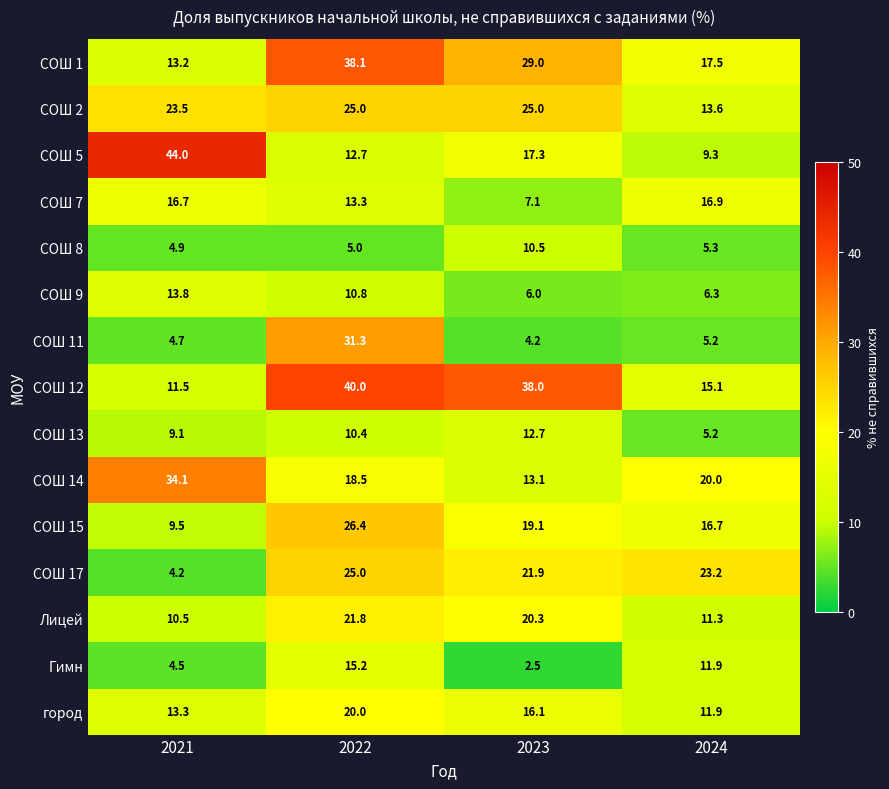

How many series are shown in this chart?

15